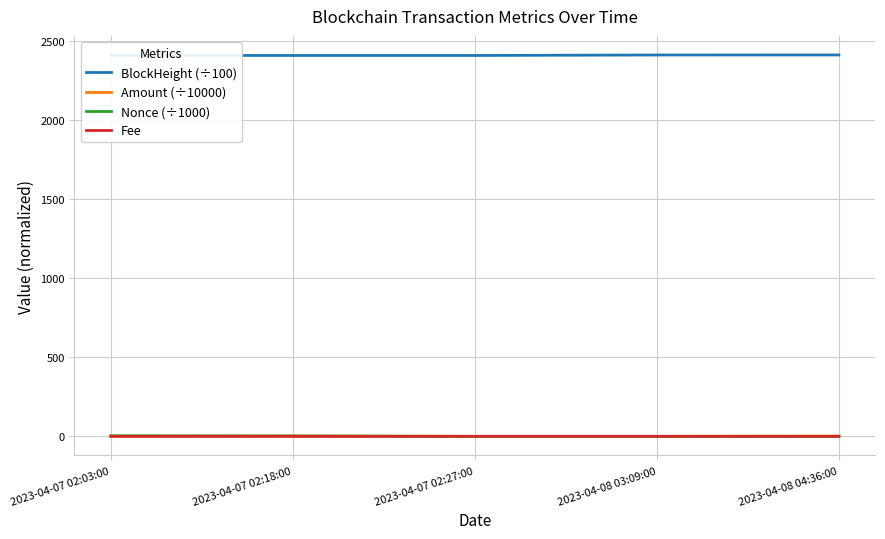

Is it true that BlockHeight (÷100) equals 1646.1 at 2023-04-08 03:09:00?

False